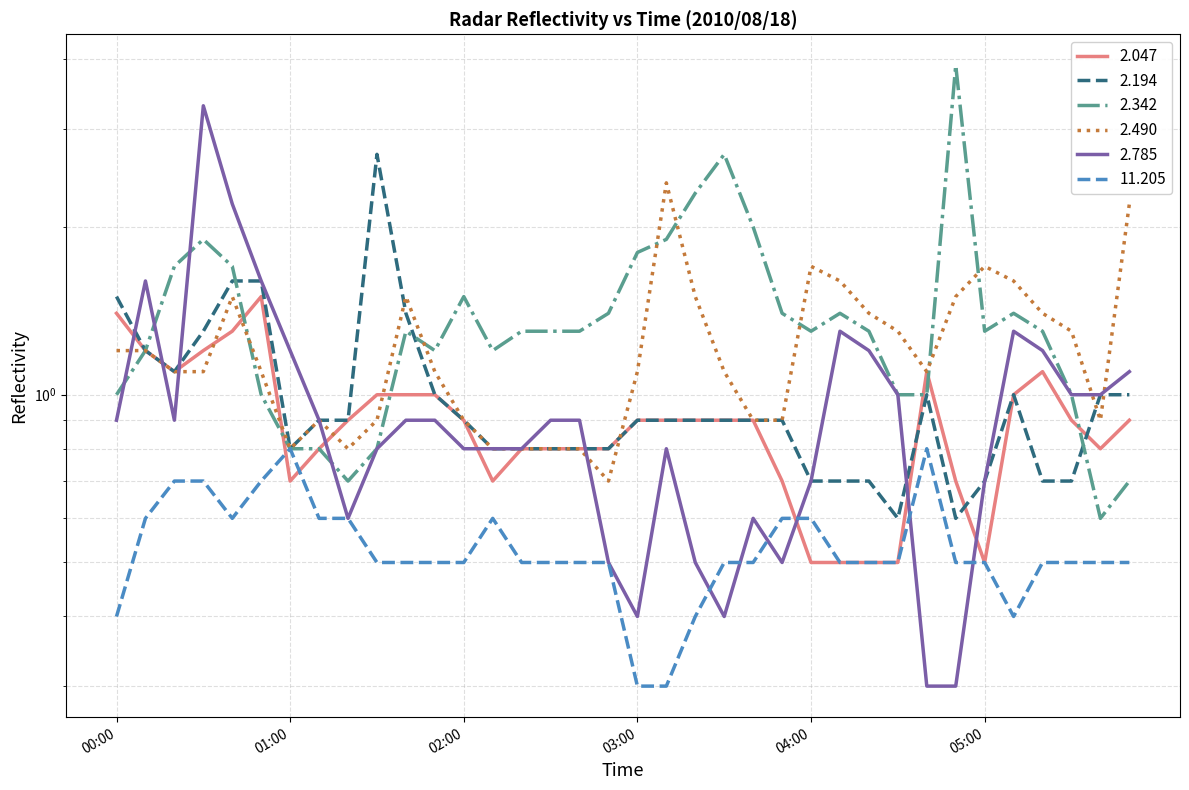

After their last crossing, which series has the higher values: 2.342 or 2.194?

2.194